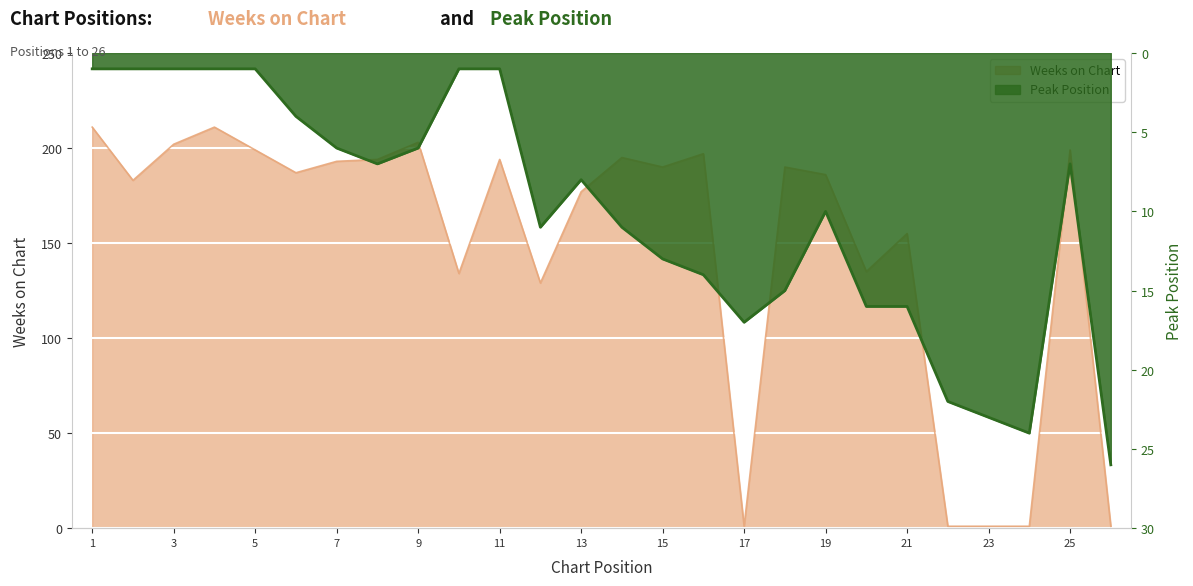

List the series in order of their overall mean, lowest first.

Peak Position, Weeks on Chart